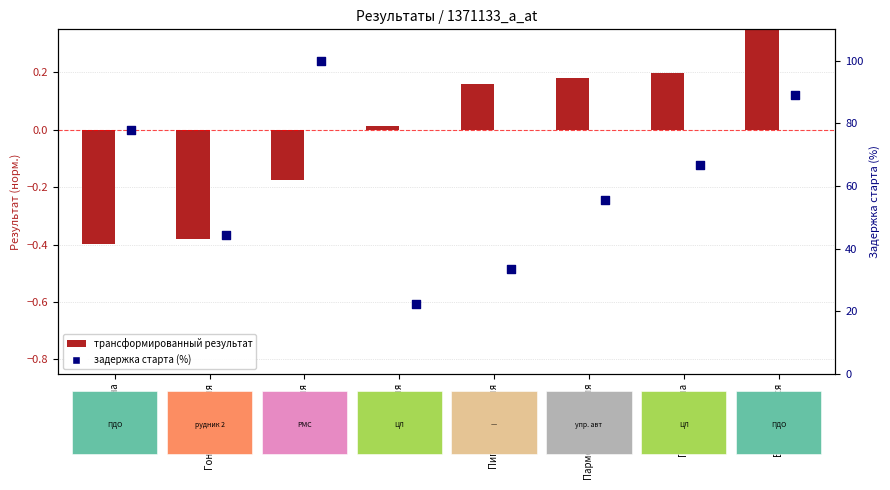

Which series reaches the maximum Y coordinate?

задержка старта (%)